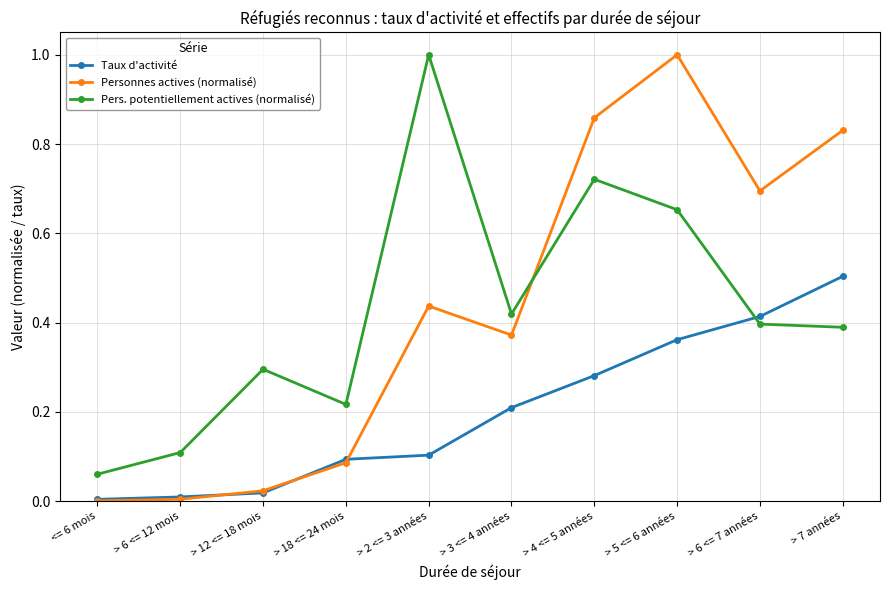

Which series has the widest spread of values?

Personnes actives (normalisé)